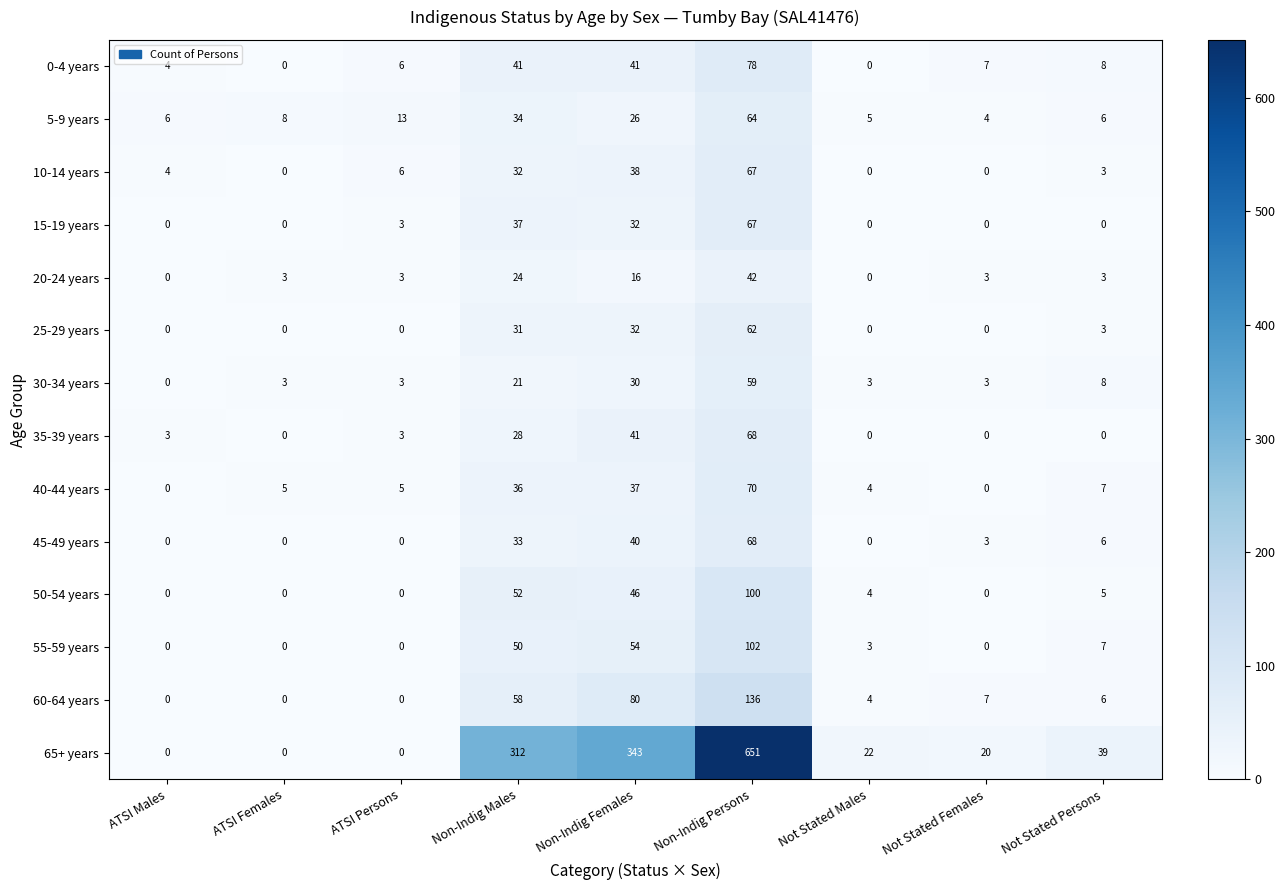

At which category is the sum across all series the highest?

Non-Indig Persons